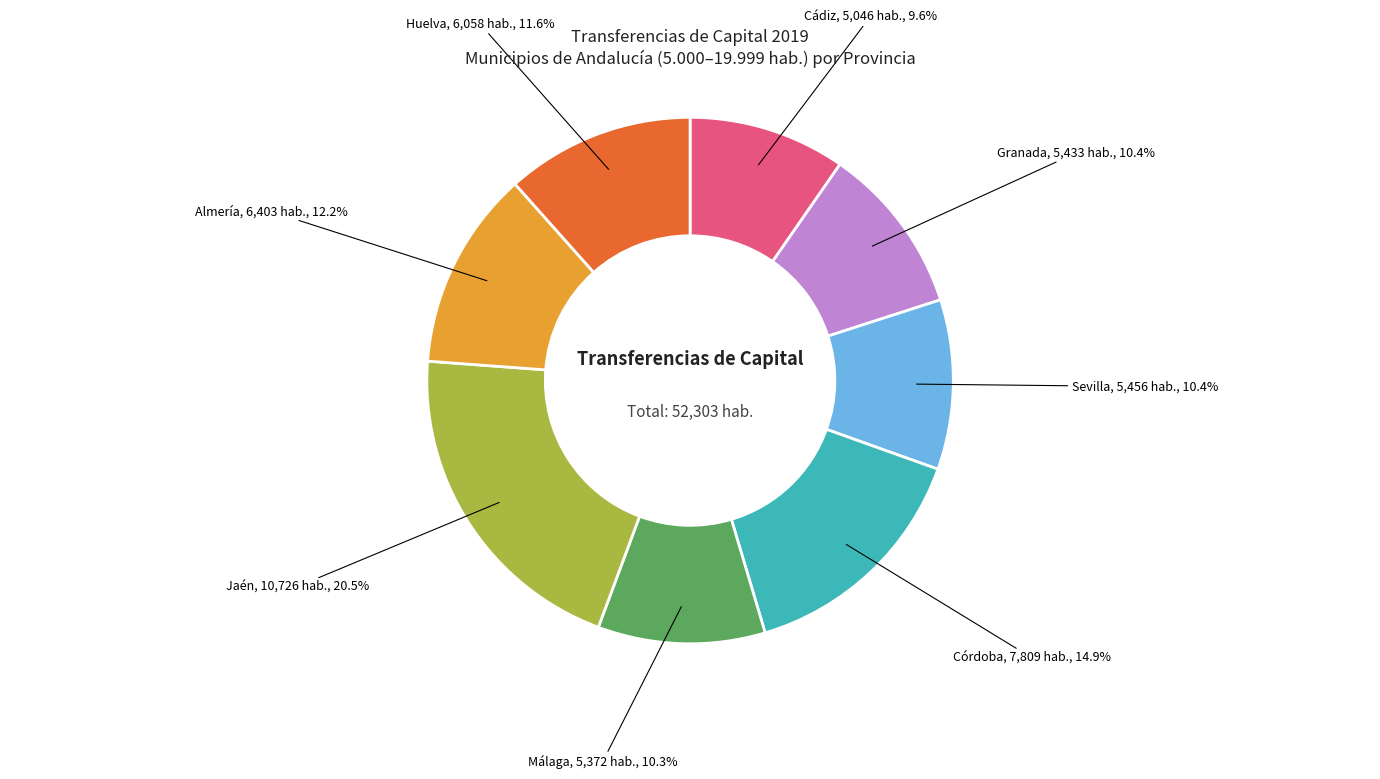

Does any single category account for the majority?

No